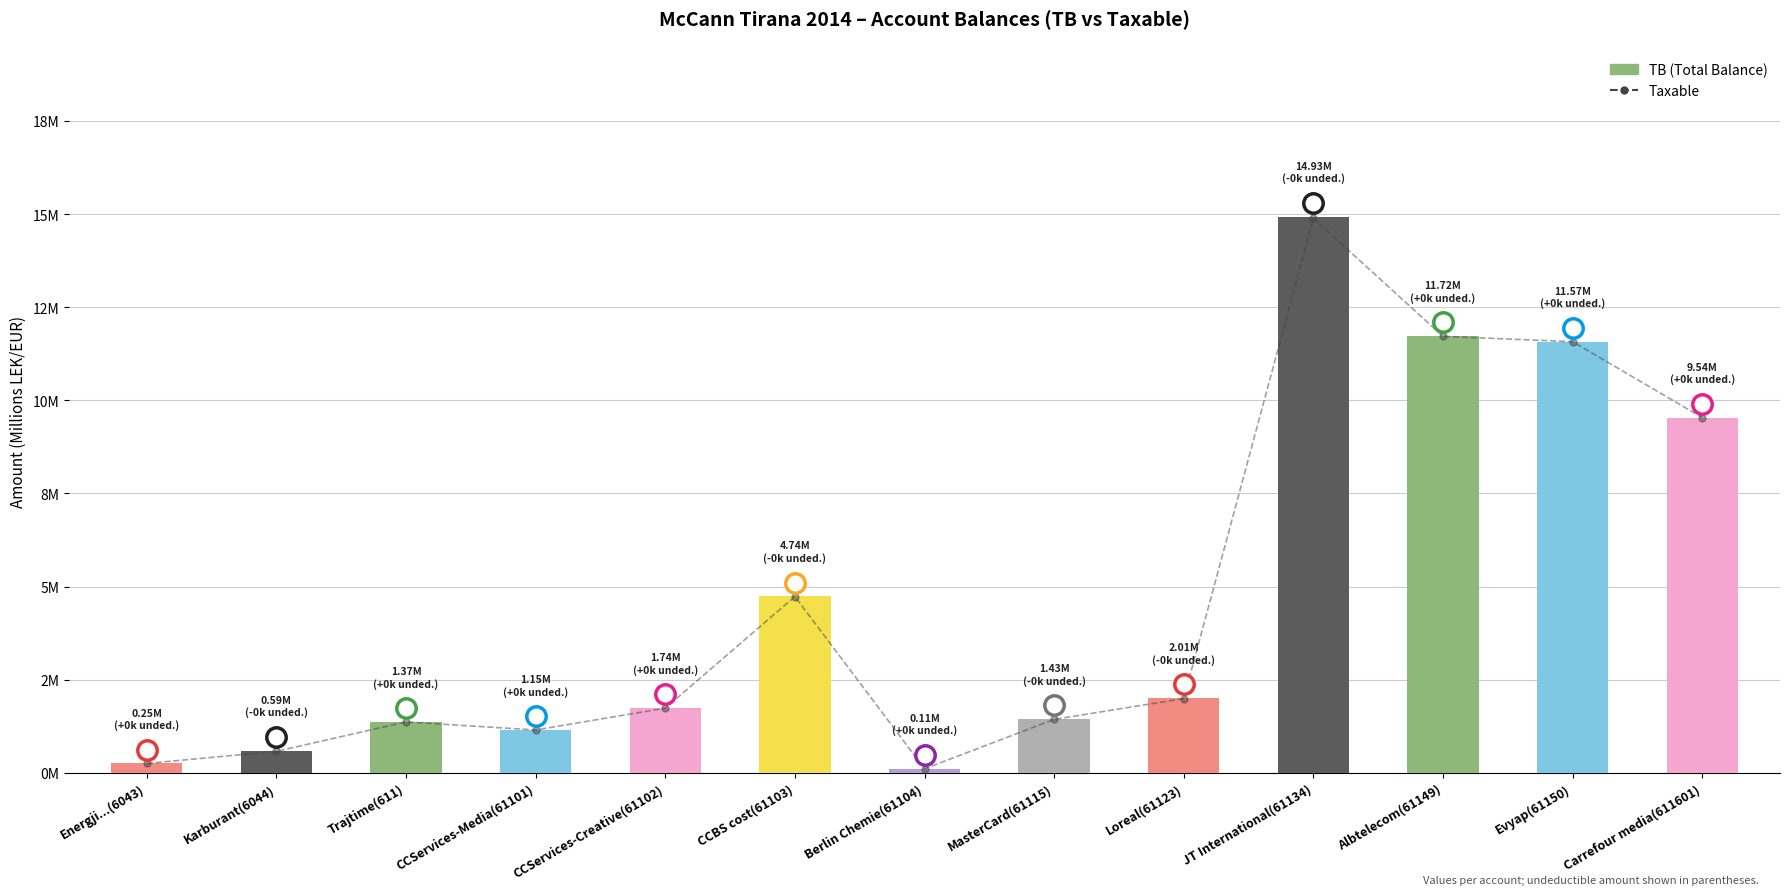

What are all the series names shown in the legend?

Taxable, TB (Total Balance)